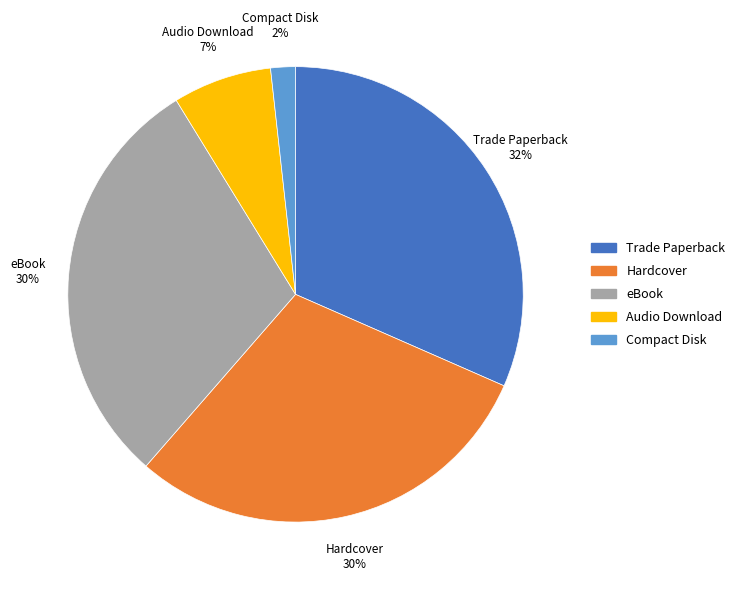

To the nearest percent, what is the difference between the Audio Download and Hardcover slice percentages?

23%